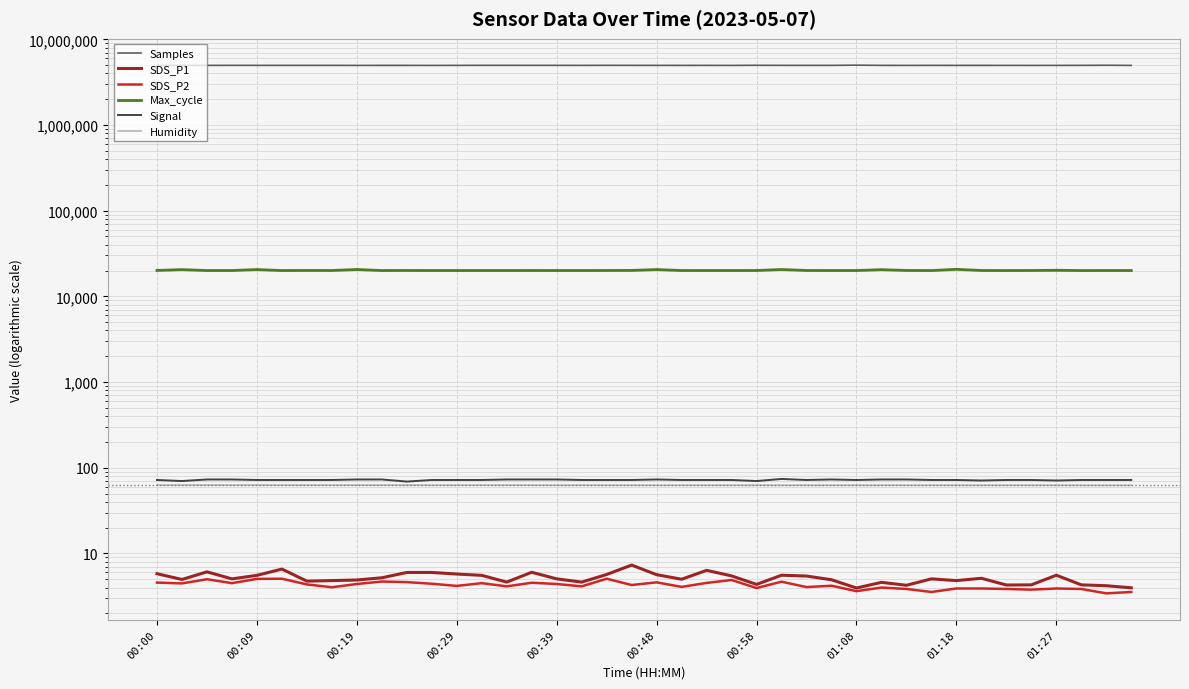

What position from the left is 35?

36